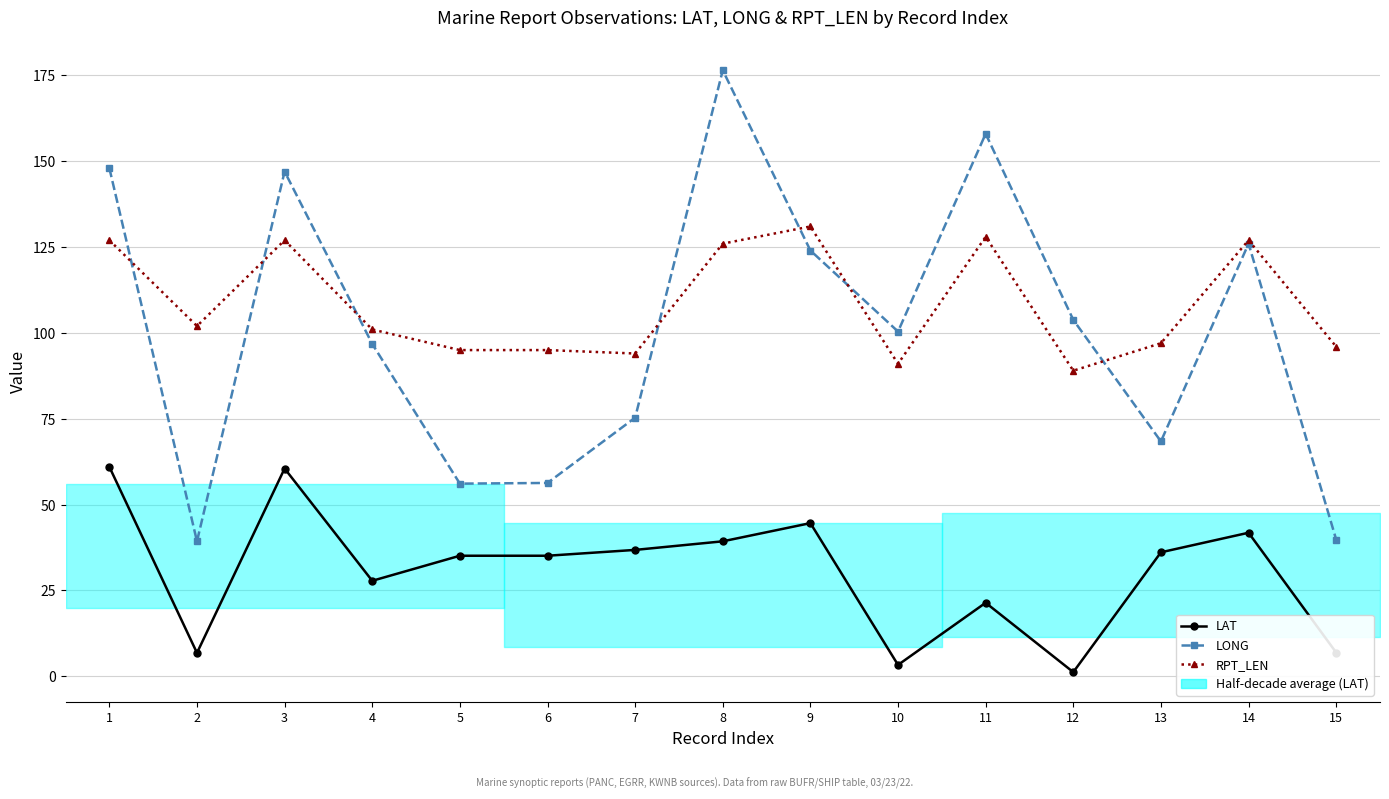

Count the number of data series in this chart.

3